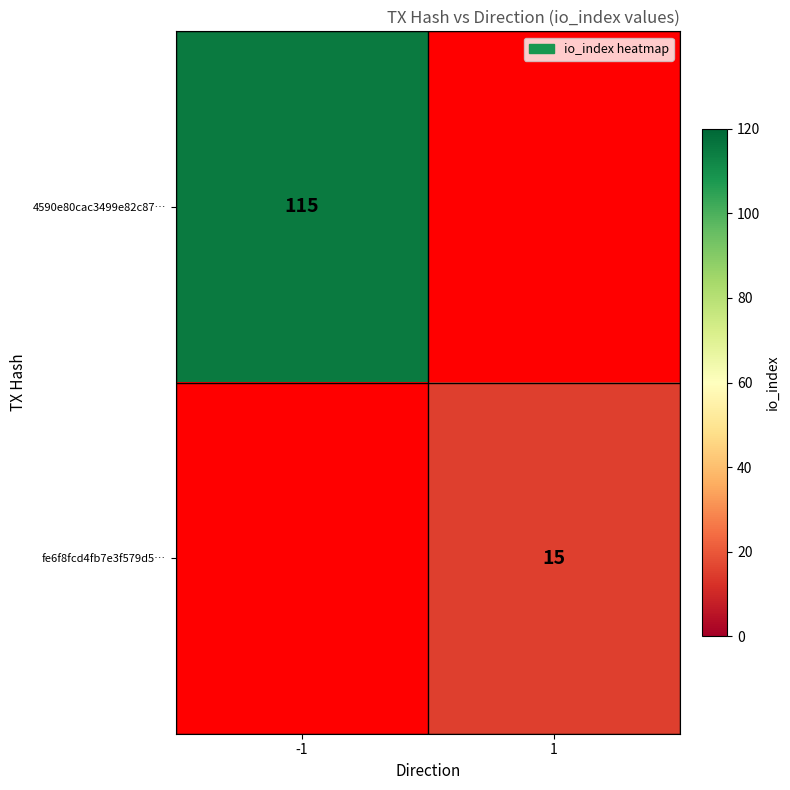

The fe6f8fcd4fb7e3f579d5… series shows 24 at 1. True or false?

False